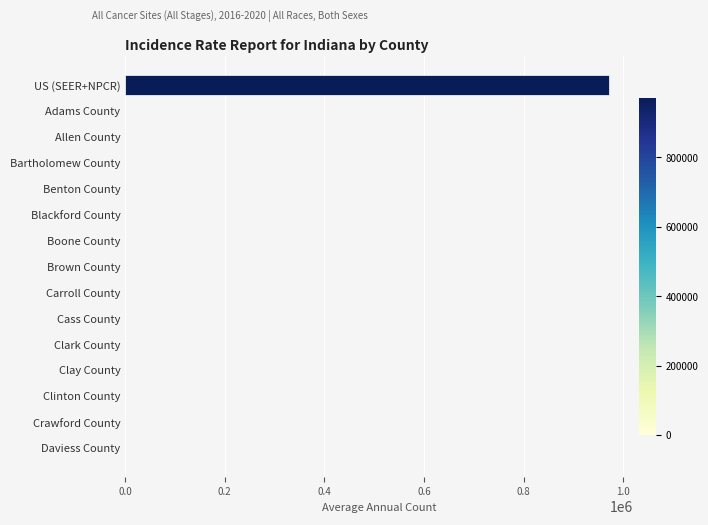

What is the change in value from US (SEER+NPCR) to Benton County?

-971828